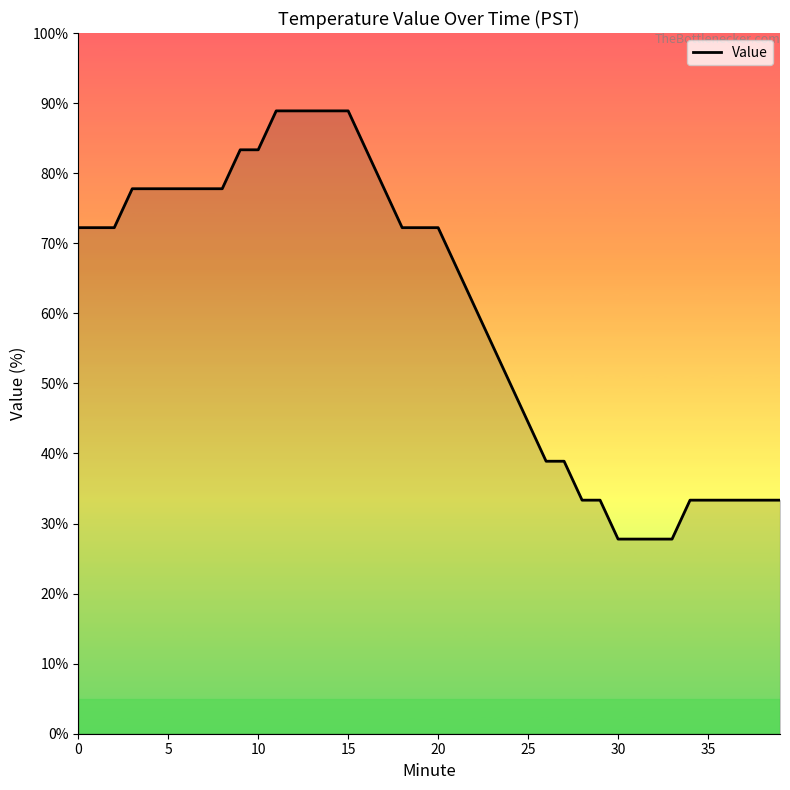

What is the difference between the maximum and minimum values?

61.1